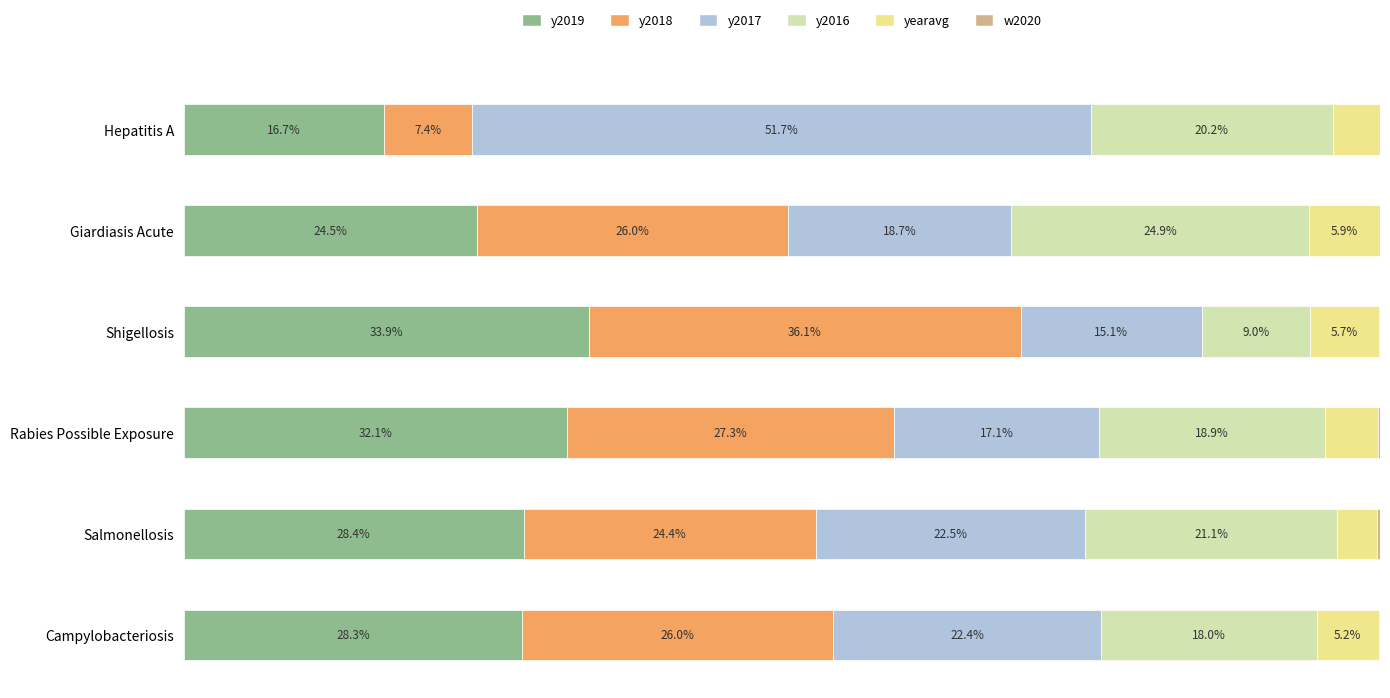

What are all the series names shown in the legend?

y2019, y2018, y2017, y2016, yearavg, w2020